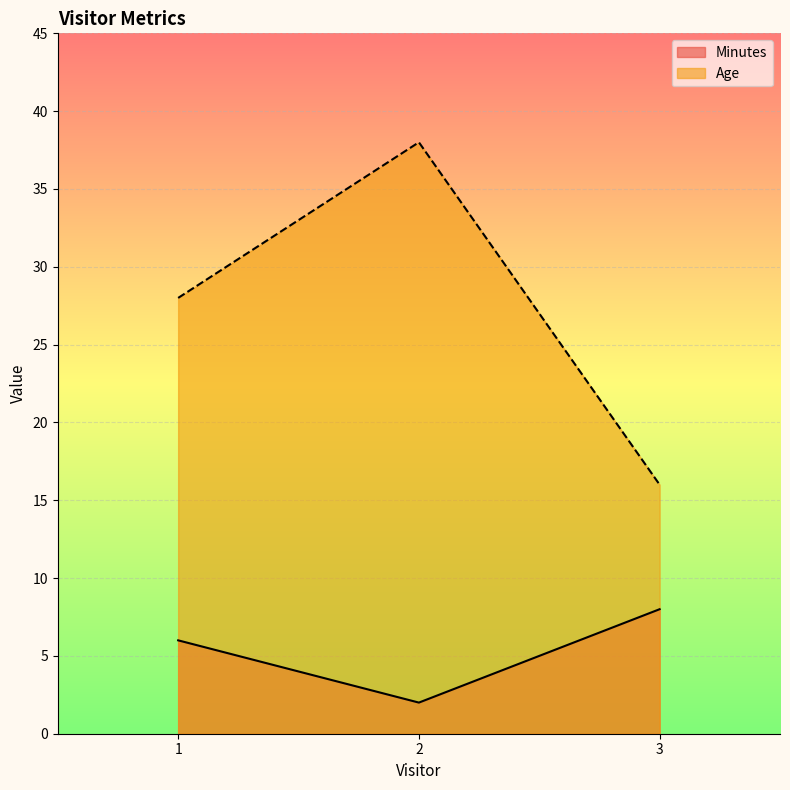

Where is Age nearest to the value 27?

1